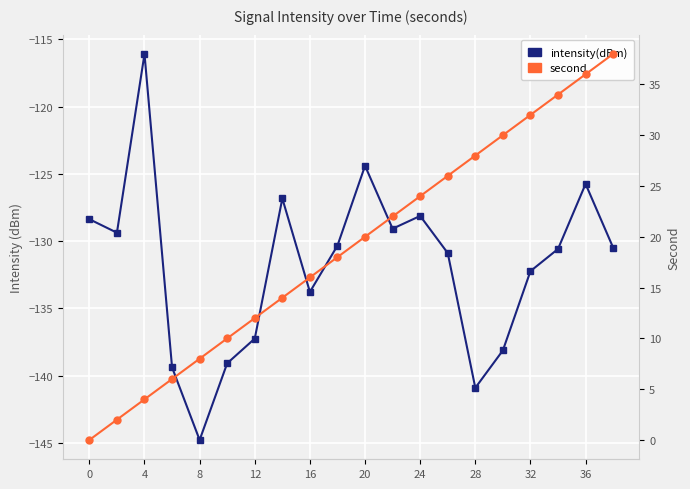

Which has a higher value, 16 or 19?

19